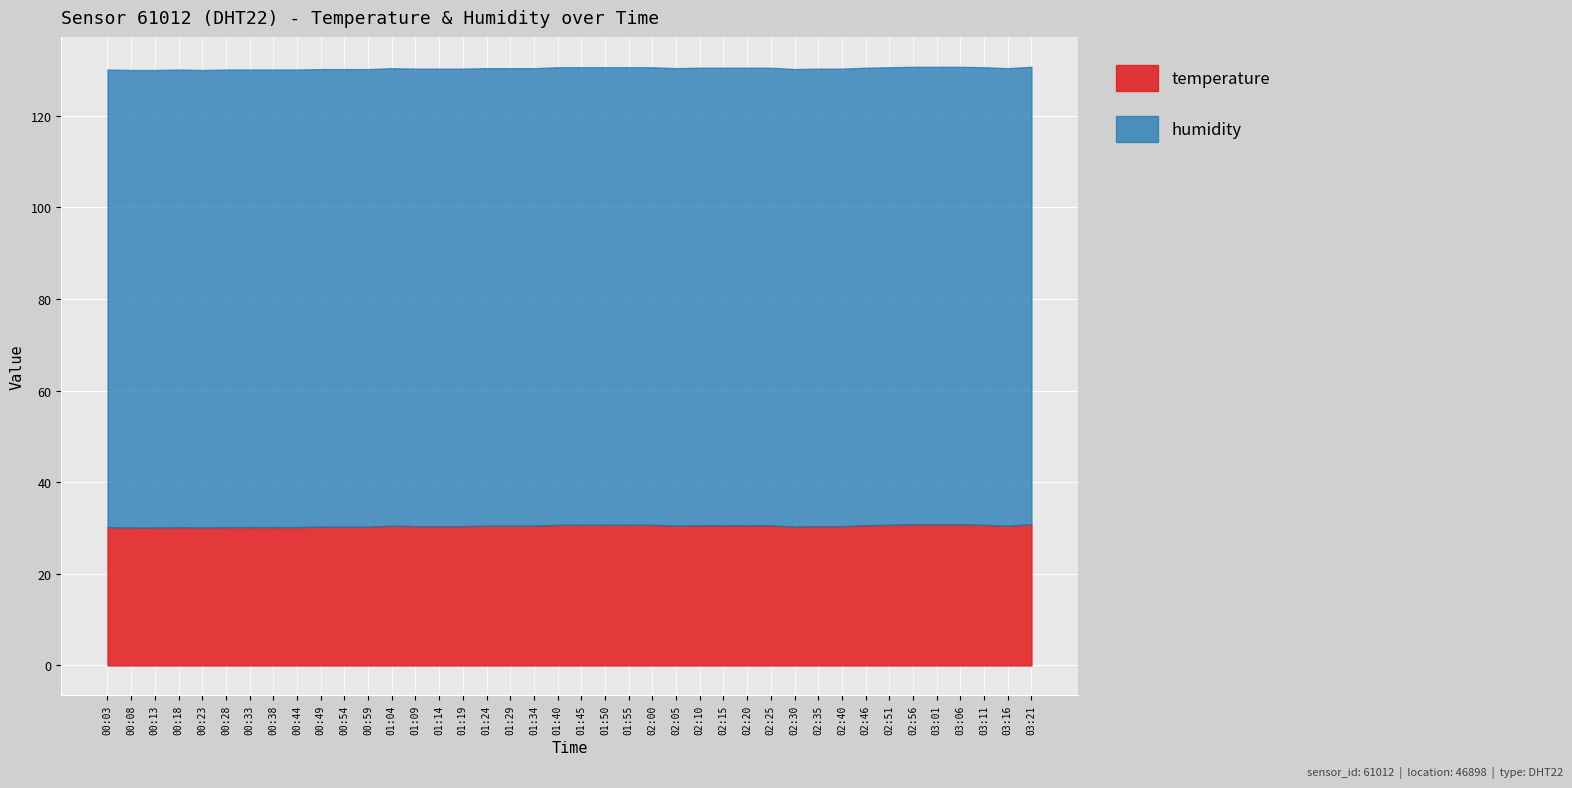

Is it true that temperature equals 30.3 at 00:49?

True